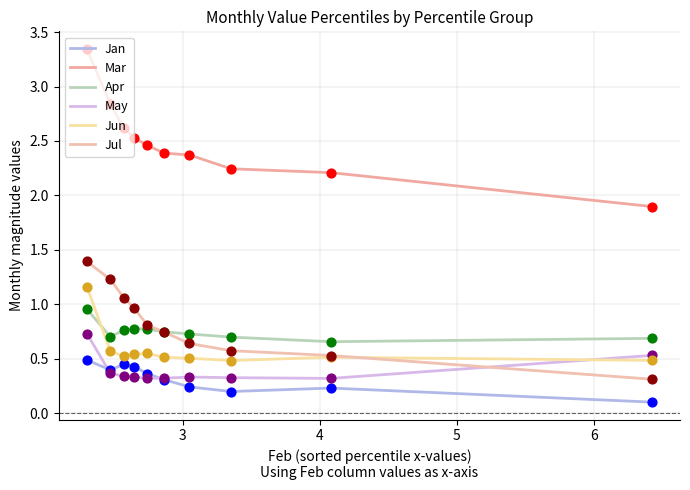

Which series has the largest total across all categories?

Mar